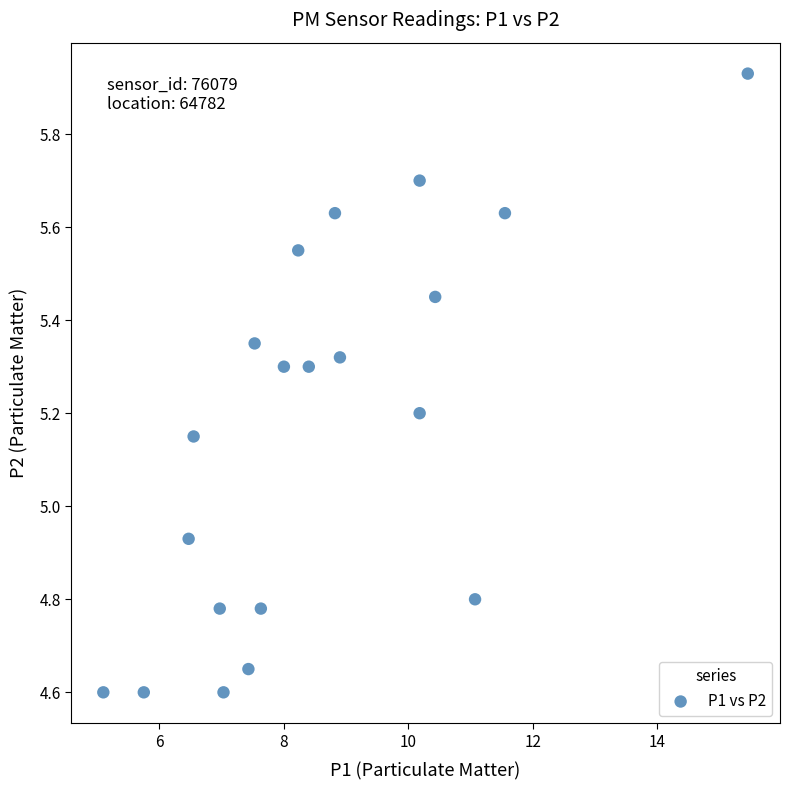

What is the range of Y values (max minus min)?

1.3